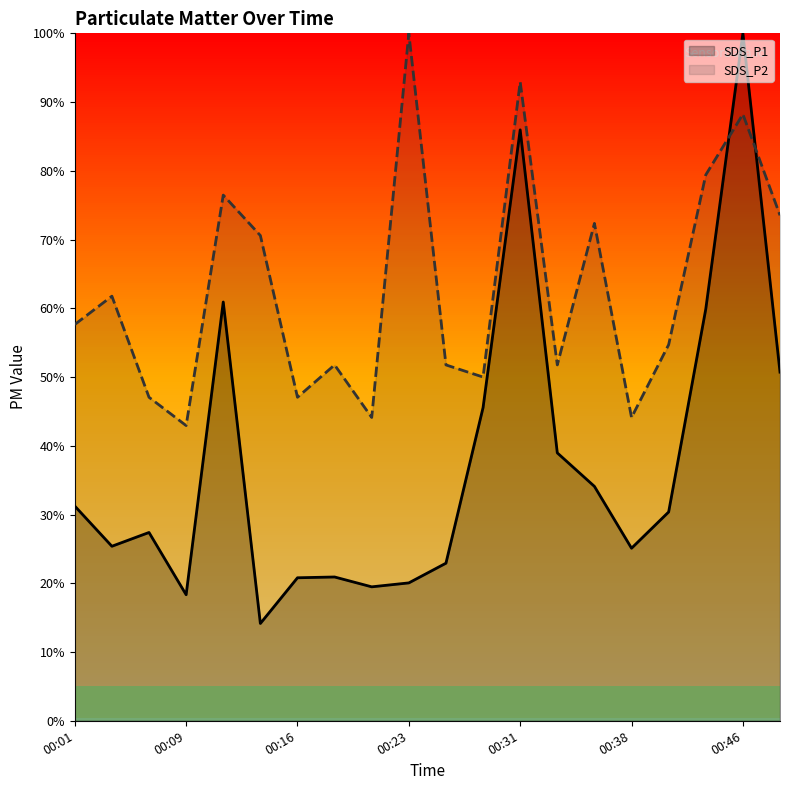

Which series has the widest spread of values?

SDS_P1